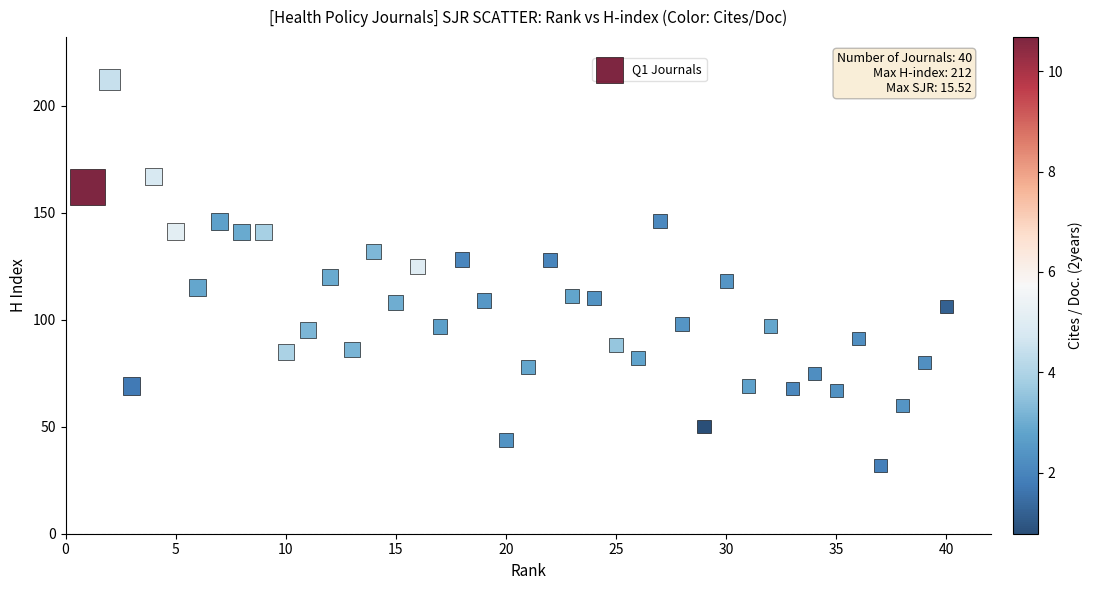

What is the range of Y values (max minus min)?

180